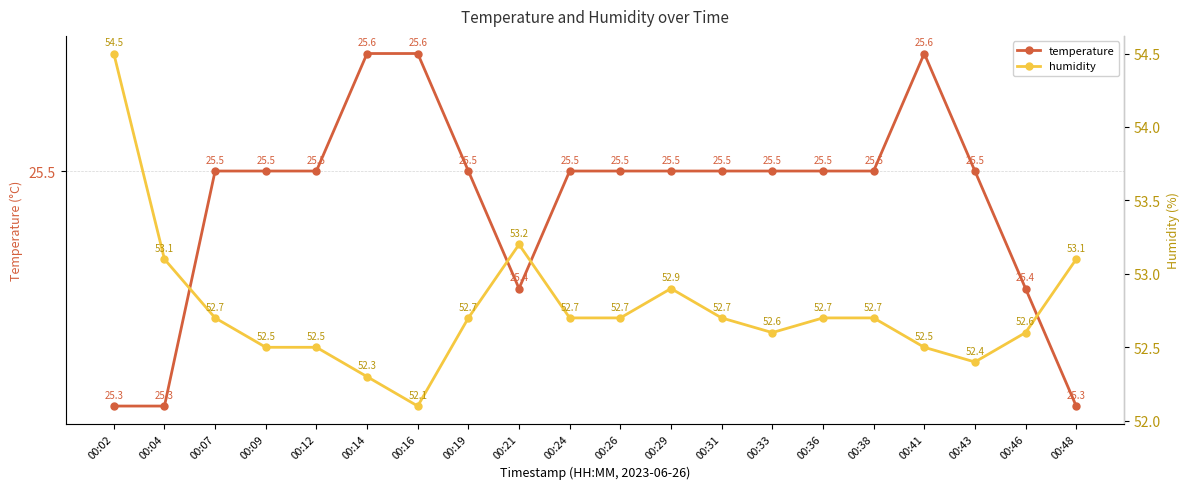

True or false: temperature and humidity cross at least once.

False